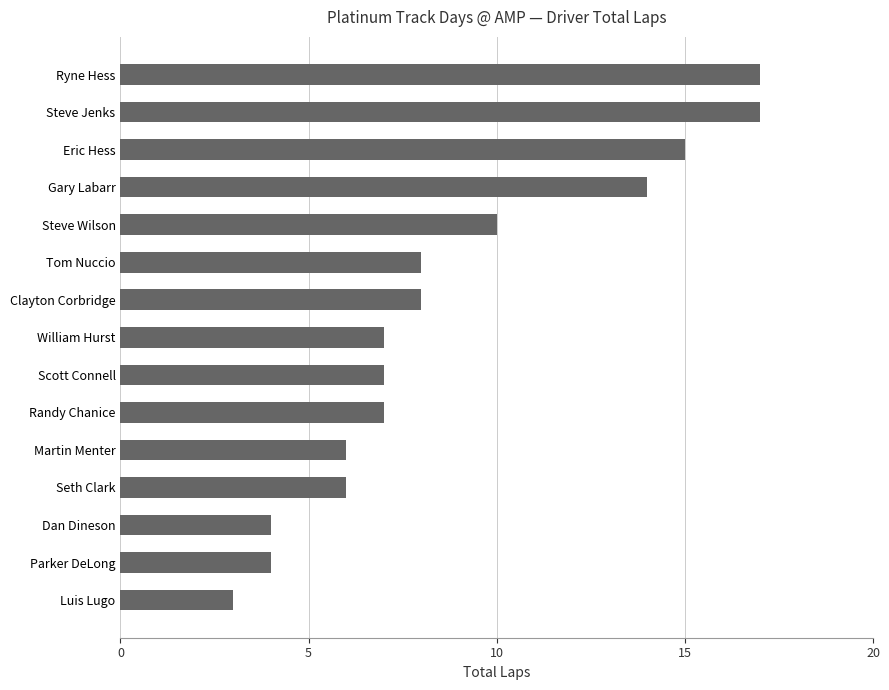

What is the difference between the maximum and minimum values?

14